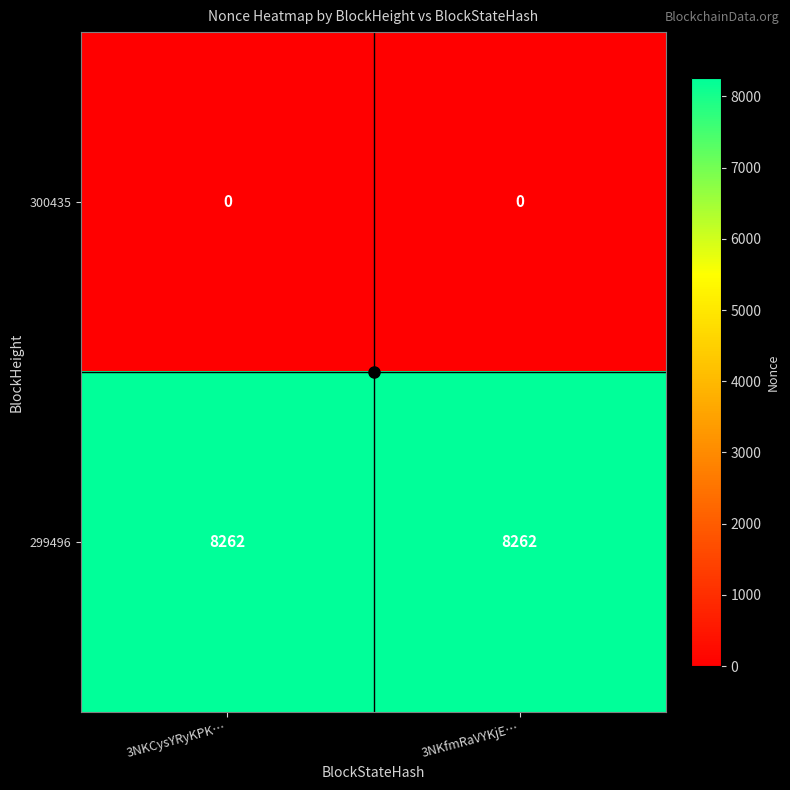

The value of 299496 at 3NKfmRaVYKjE… is 8262. True or false?

True